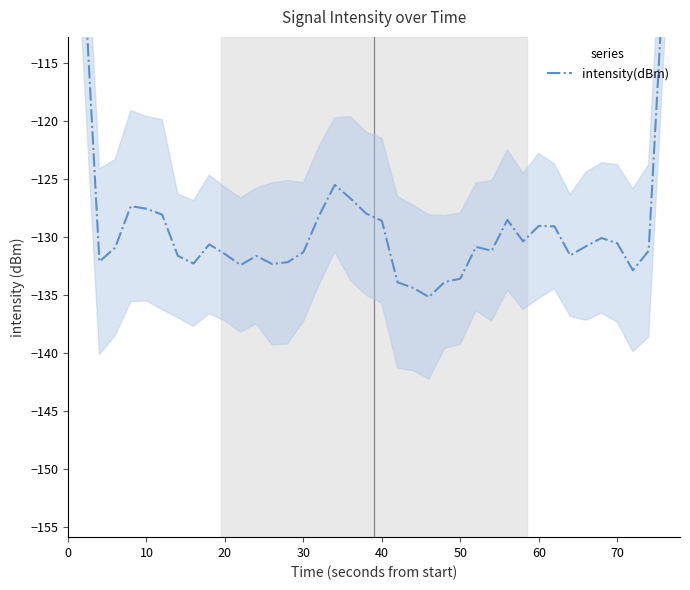

What is the maximum value shown in the chart?

-80.5